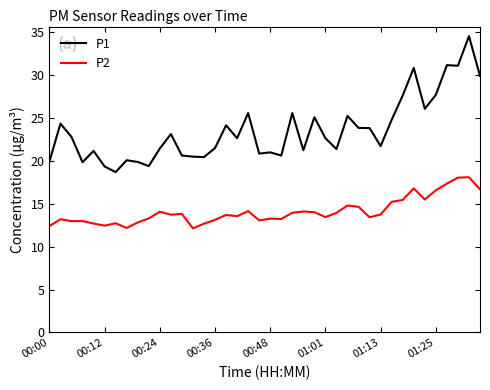

How many lines are shown in the chart?

2